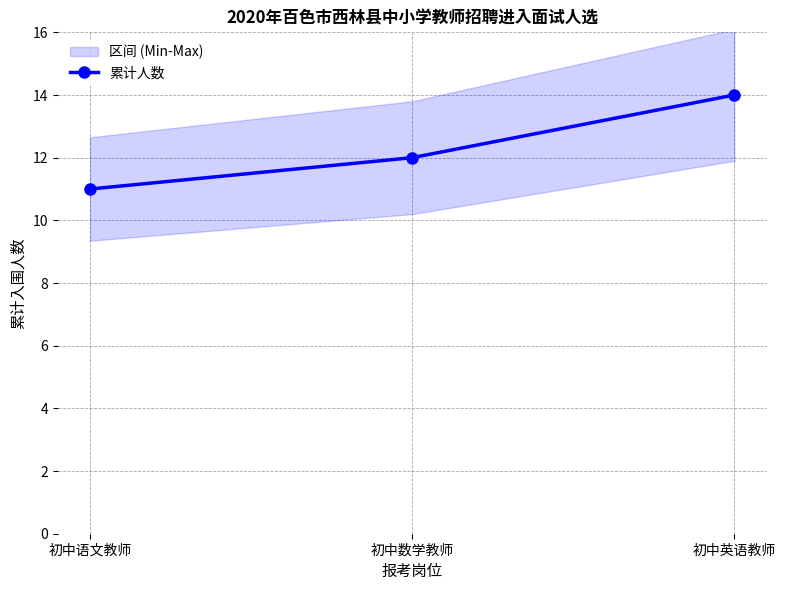

Which label corresponds to the smallest value in the chart?

初中语文教师